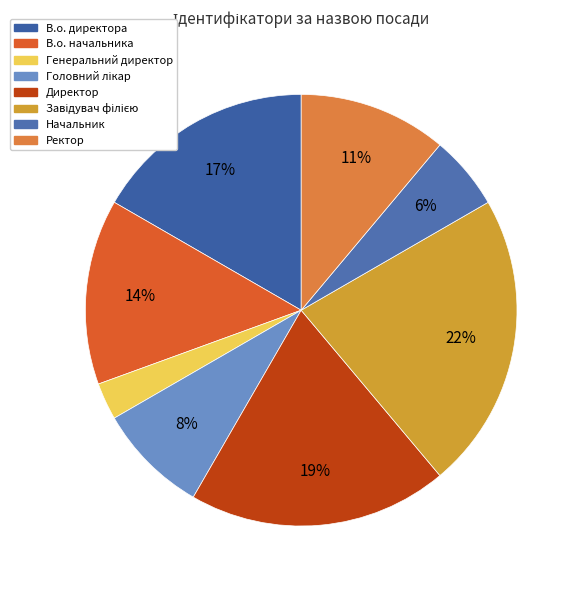

Count the number of slices in the pie.

8